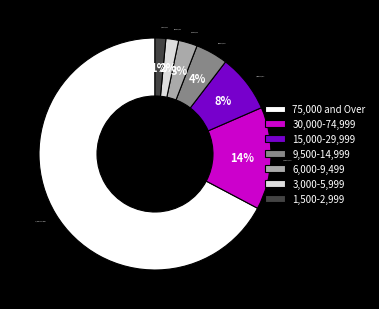

Combined, do 1,500-2,999 and 30,000-74,999 account for over 50%?

No